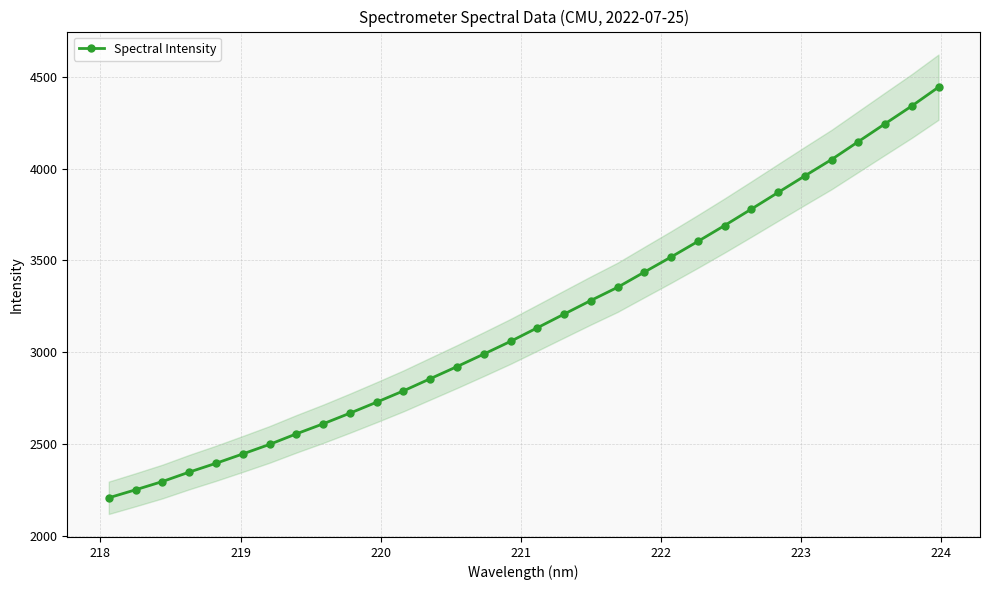

What is the minimum value for Spectral Intensity?

2206.5